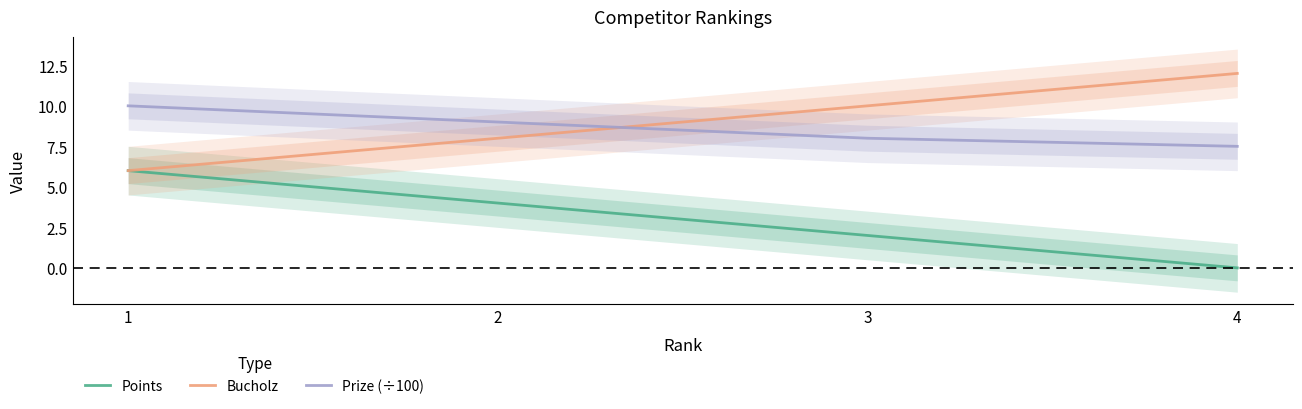

True or false: Points and Bucholz intersect in this chart.

False